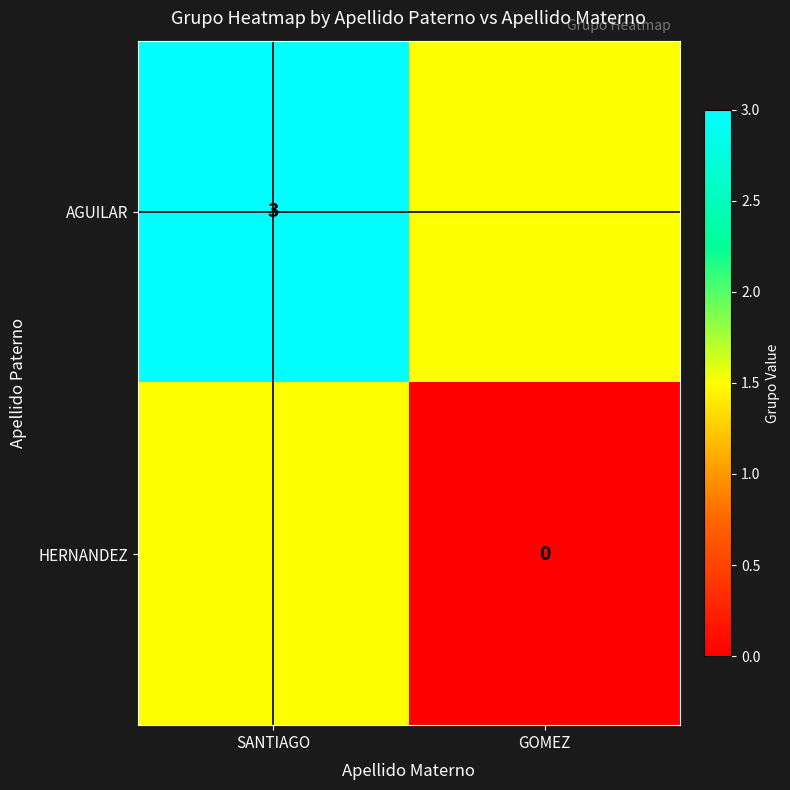

The AGUILAR series shows 1.1 at SANTIAGO. True or false?

False